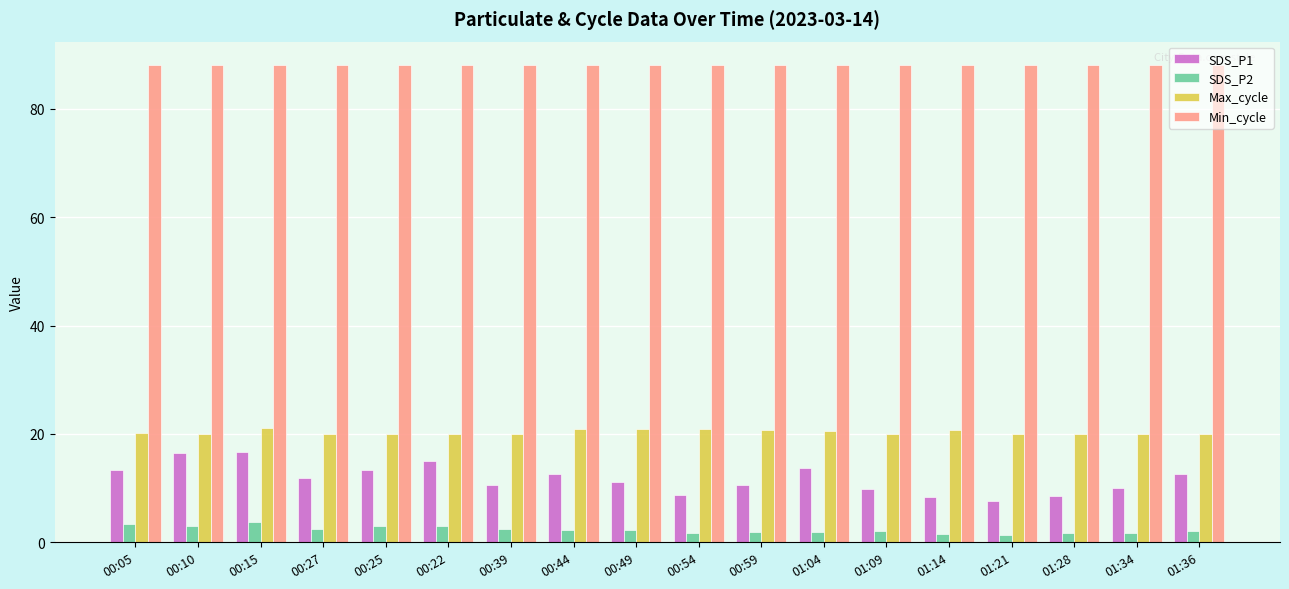

Which series changed the most between 00:15 and 01:04?

SDS_P1